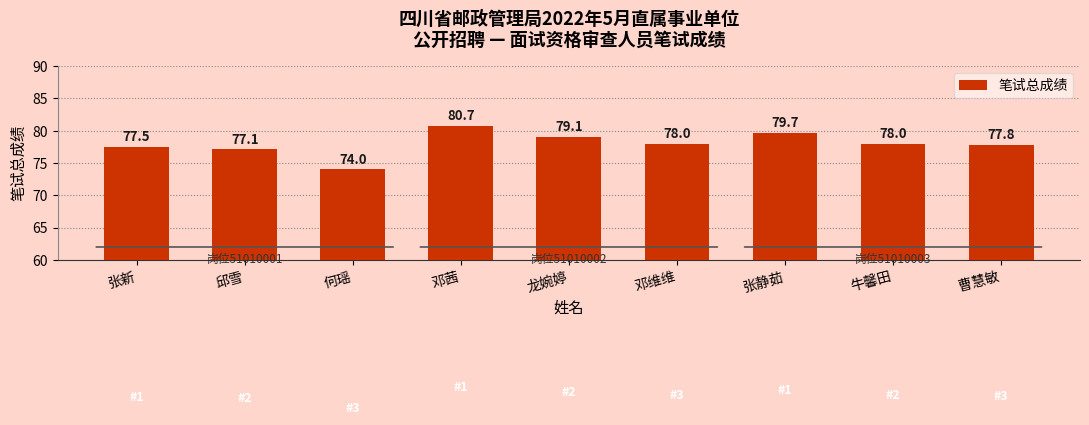

Approximately how many times larger is the value at 龙婉婷 compared to 邱雪?

1.0